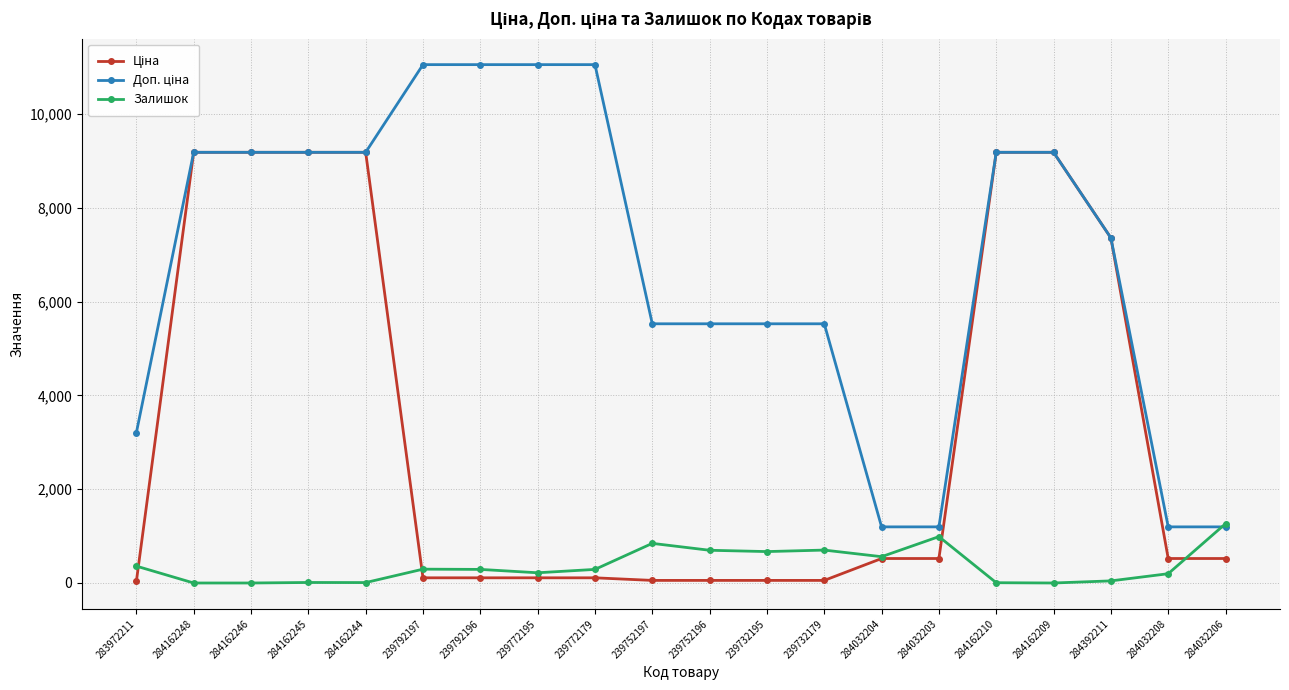

At how many categories does at least one series exceed 2730?

16